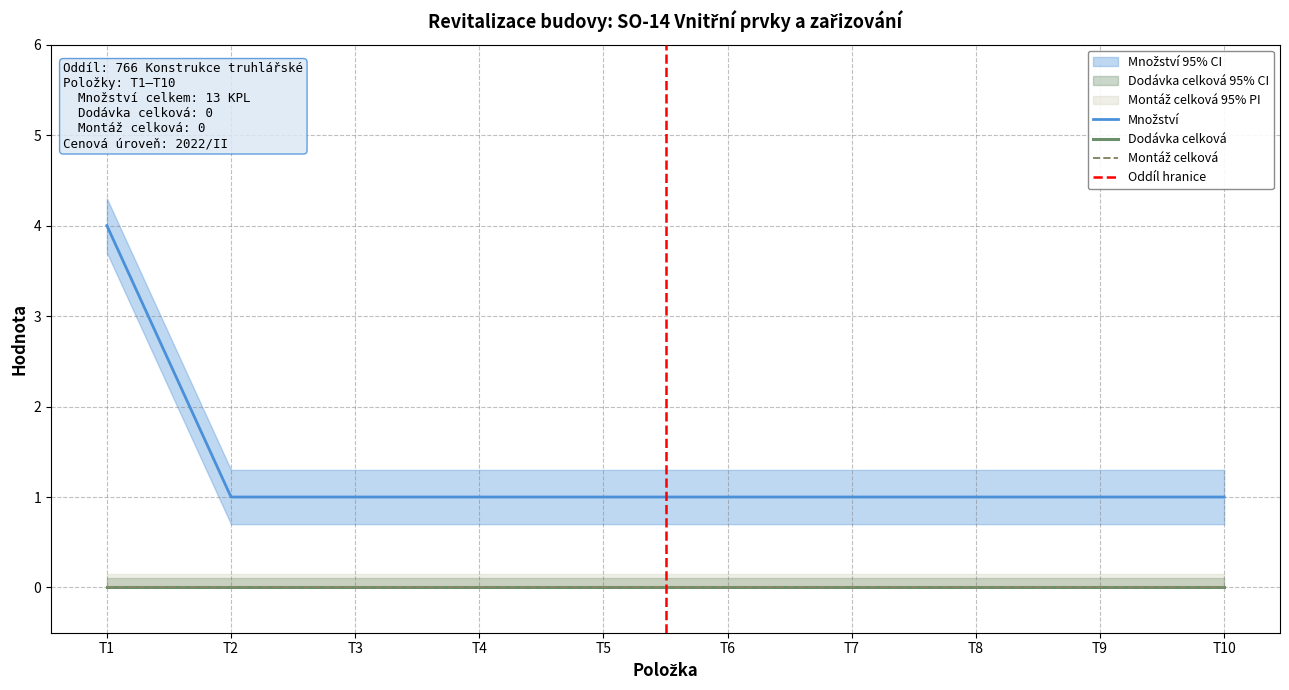

How many lines are shown in the chart?

3